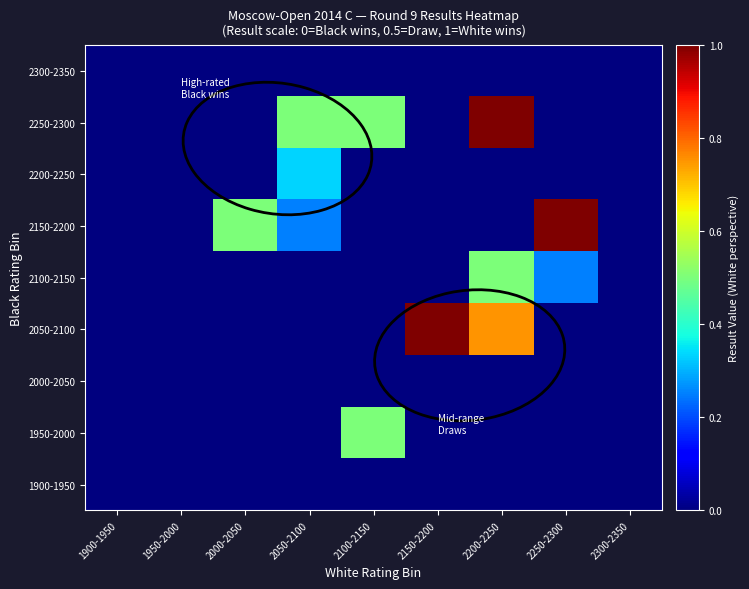

At which category is the sum across all series the highest?

2200-2250